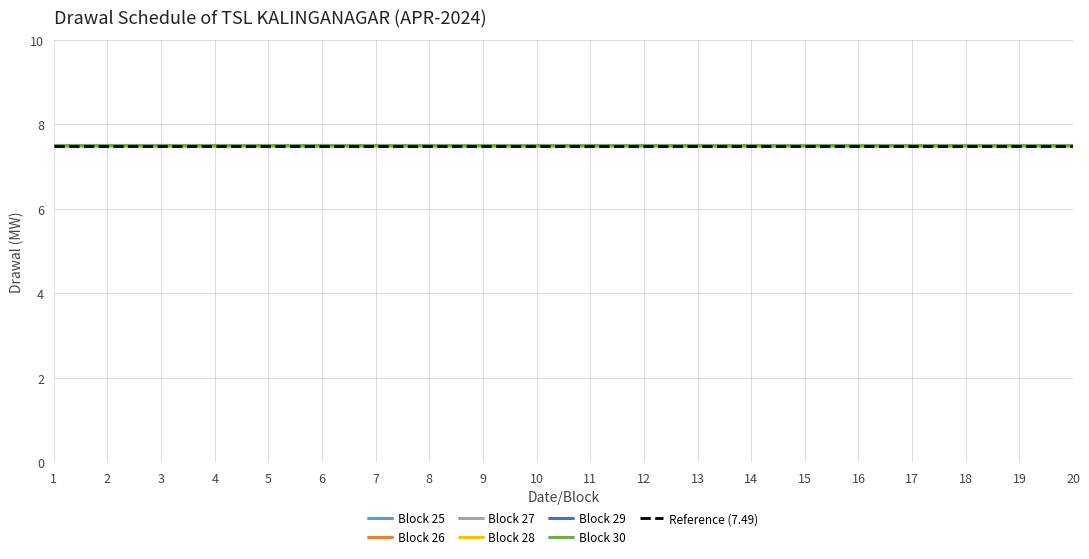

True or false: Block 26 and Block 25 cross at least once.

False